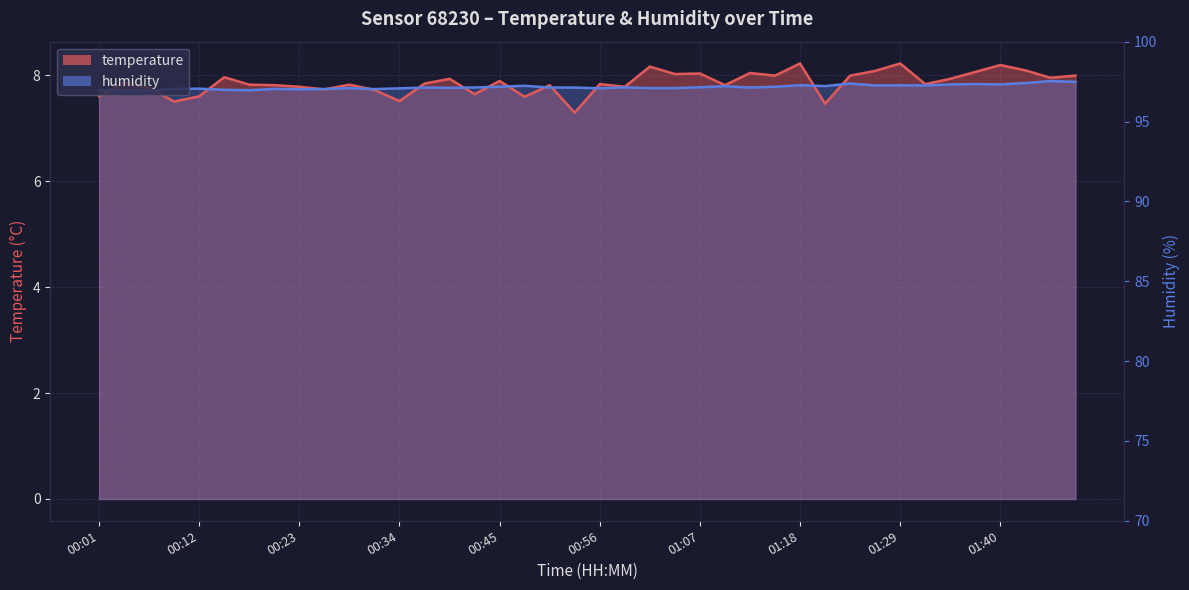

What is the label of the 16th point from the left?

00:42